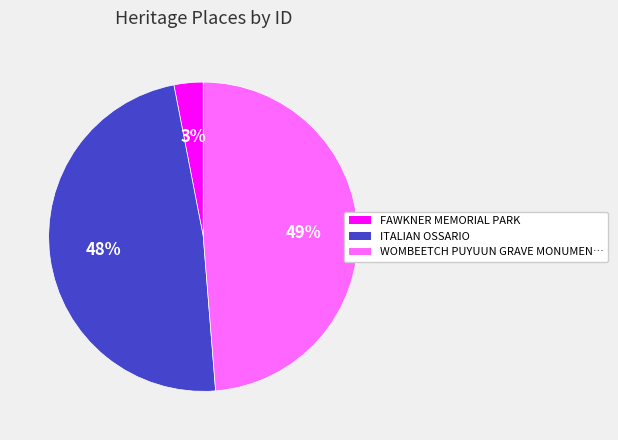

Which has a higher value, WOMBEETCH PUYUUN GRAVE MONUMEN… or FAWKNER MEMORIAL PARK?

WOMBEETCH PUYUUN GRAVE MONUMEN…